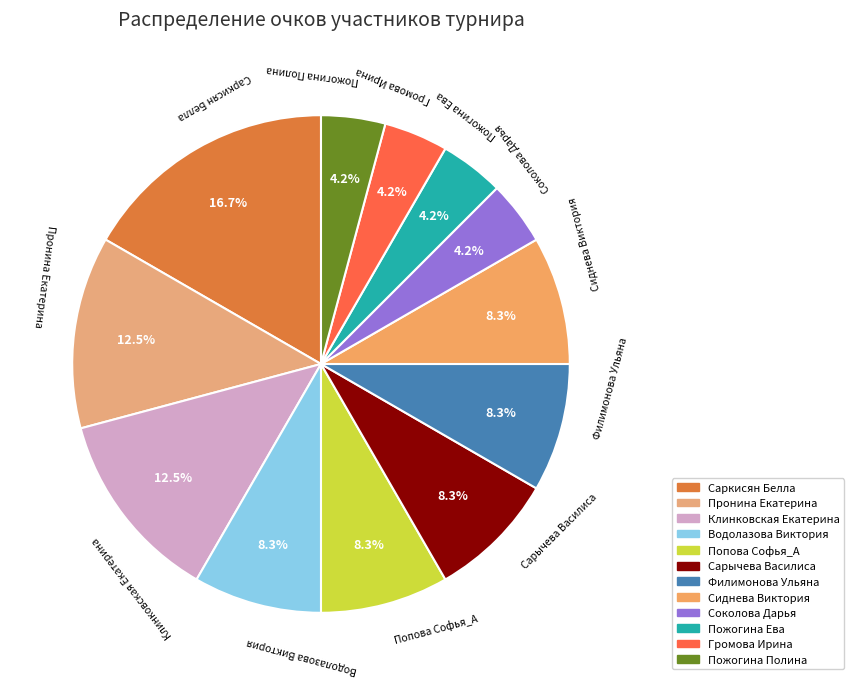

Which has a higher value, Пронина Екатерина or Сарычева Василиса?

Пронина Екатерина